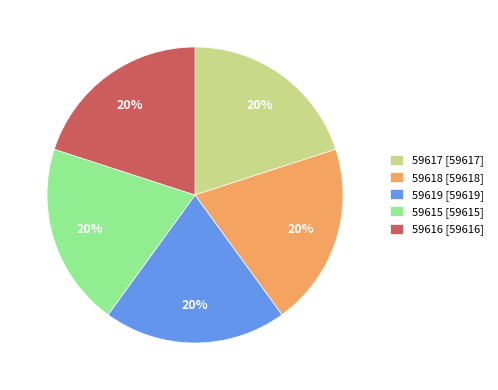

Approximately how many times larger is the value at 59617 [59617] compared to 59616 [59616]?

1.0